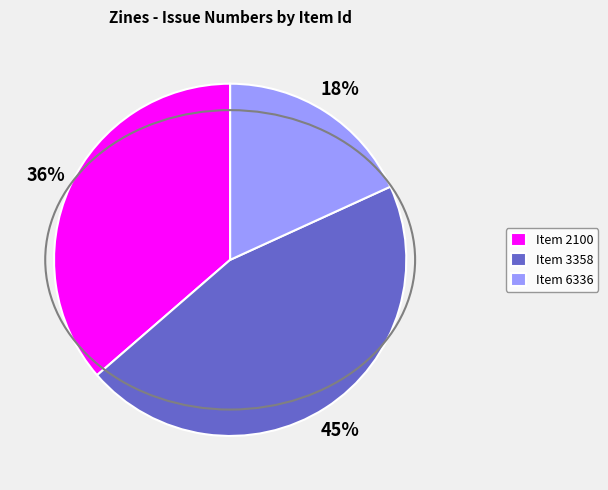

Is the sum of Item 3358 and Item 6336 greater than half?

Yes